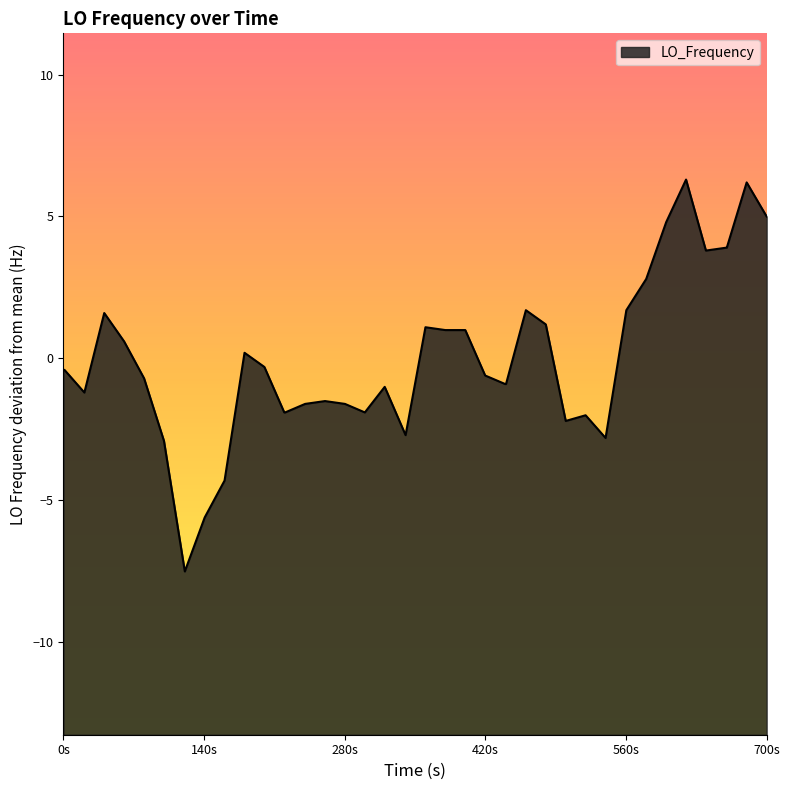

What is the maximum value shown in the chart?

6.3